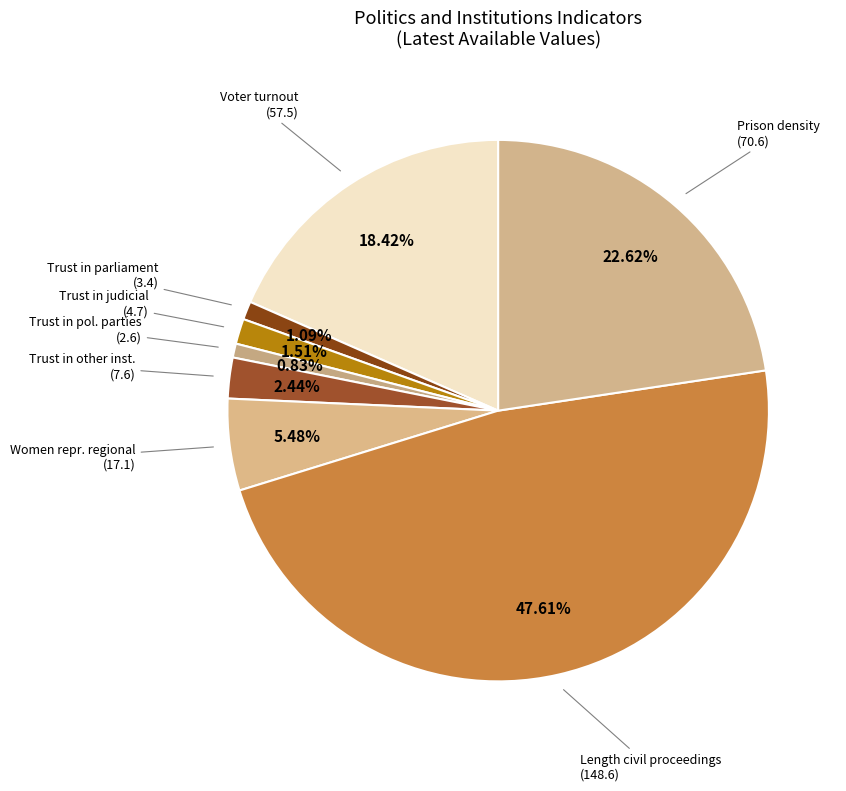

Count the number of slices in the pie.

8